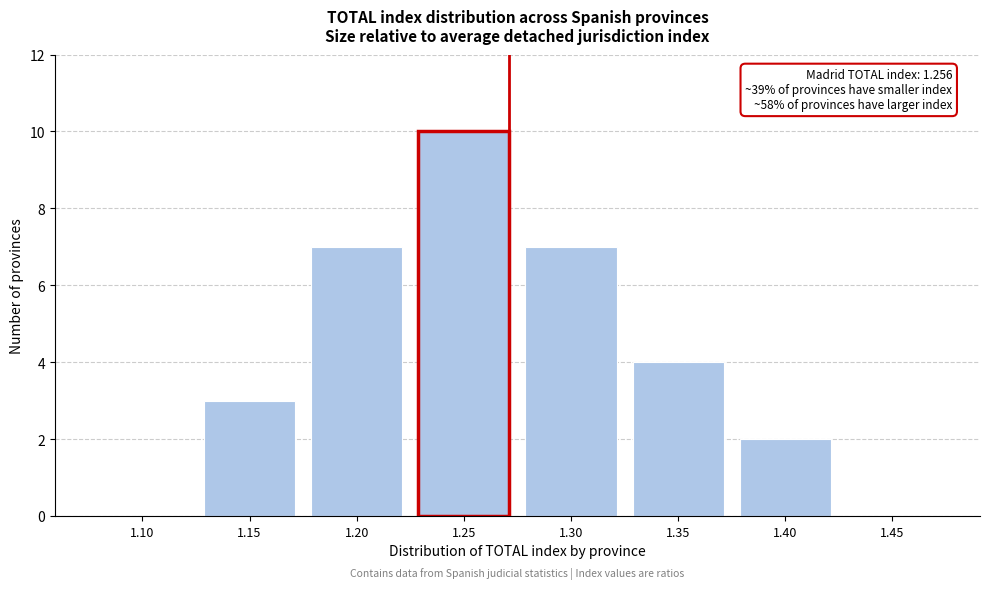

Reading left to right, transcribe all the data shown in this chart.

1.10=0	1.15=3	1.20=7	1.25=10	1.30=7	1.35=4	1.40=2	1.45=0